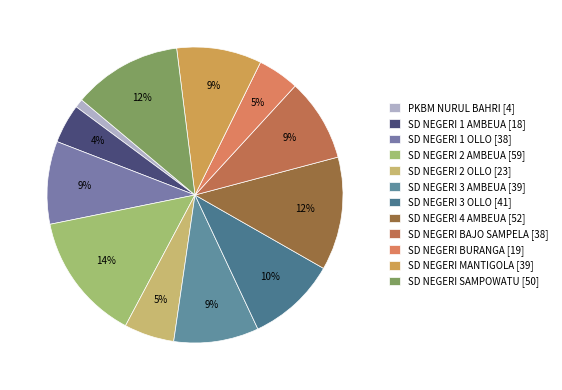

How many segments does this pie chart have?

12